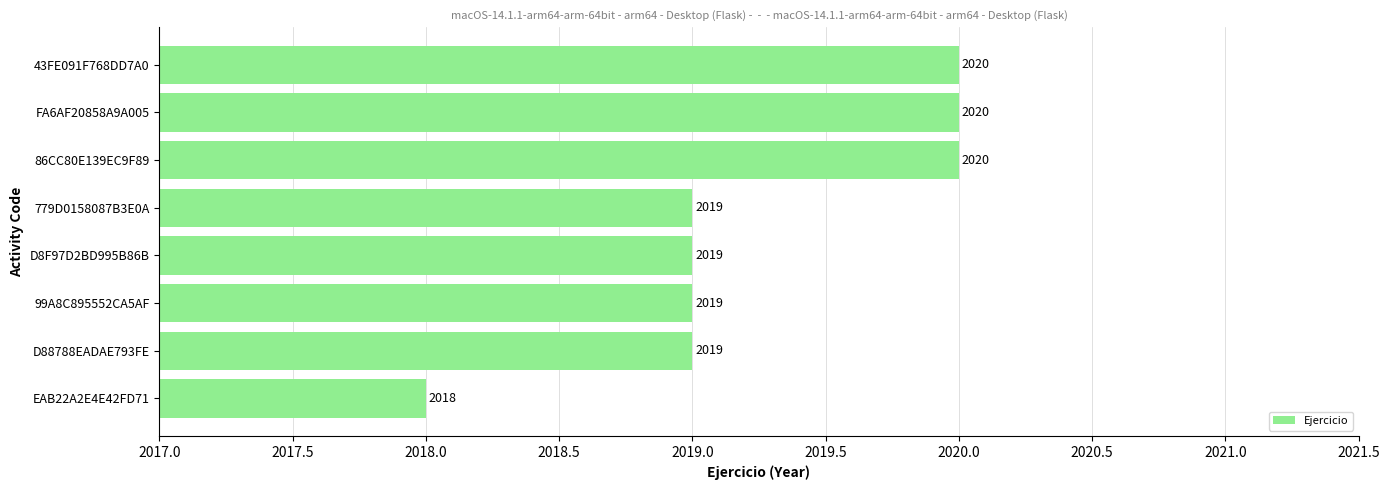

Does the chart contain stacked bars?

No